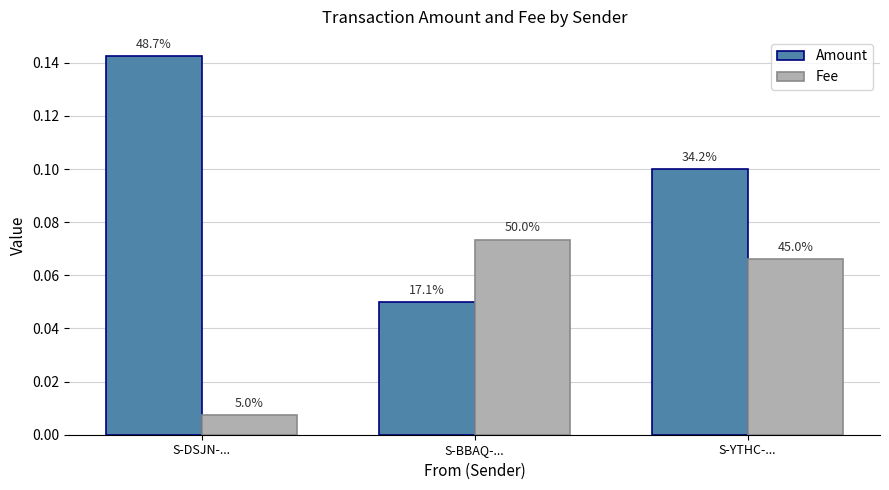

How many groups of bars are there?

3